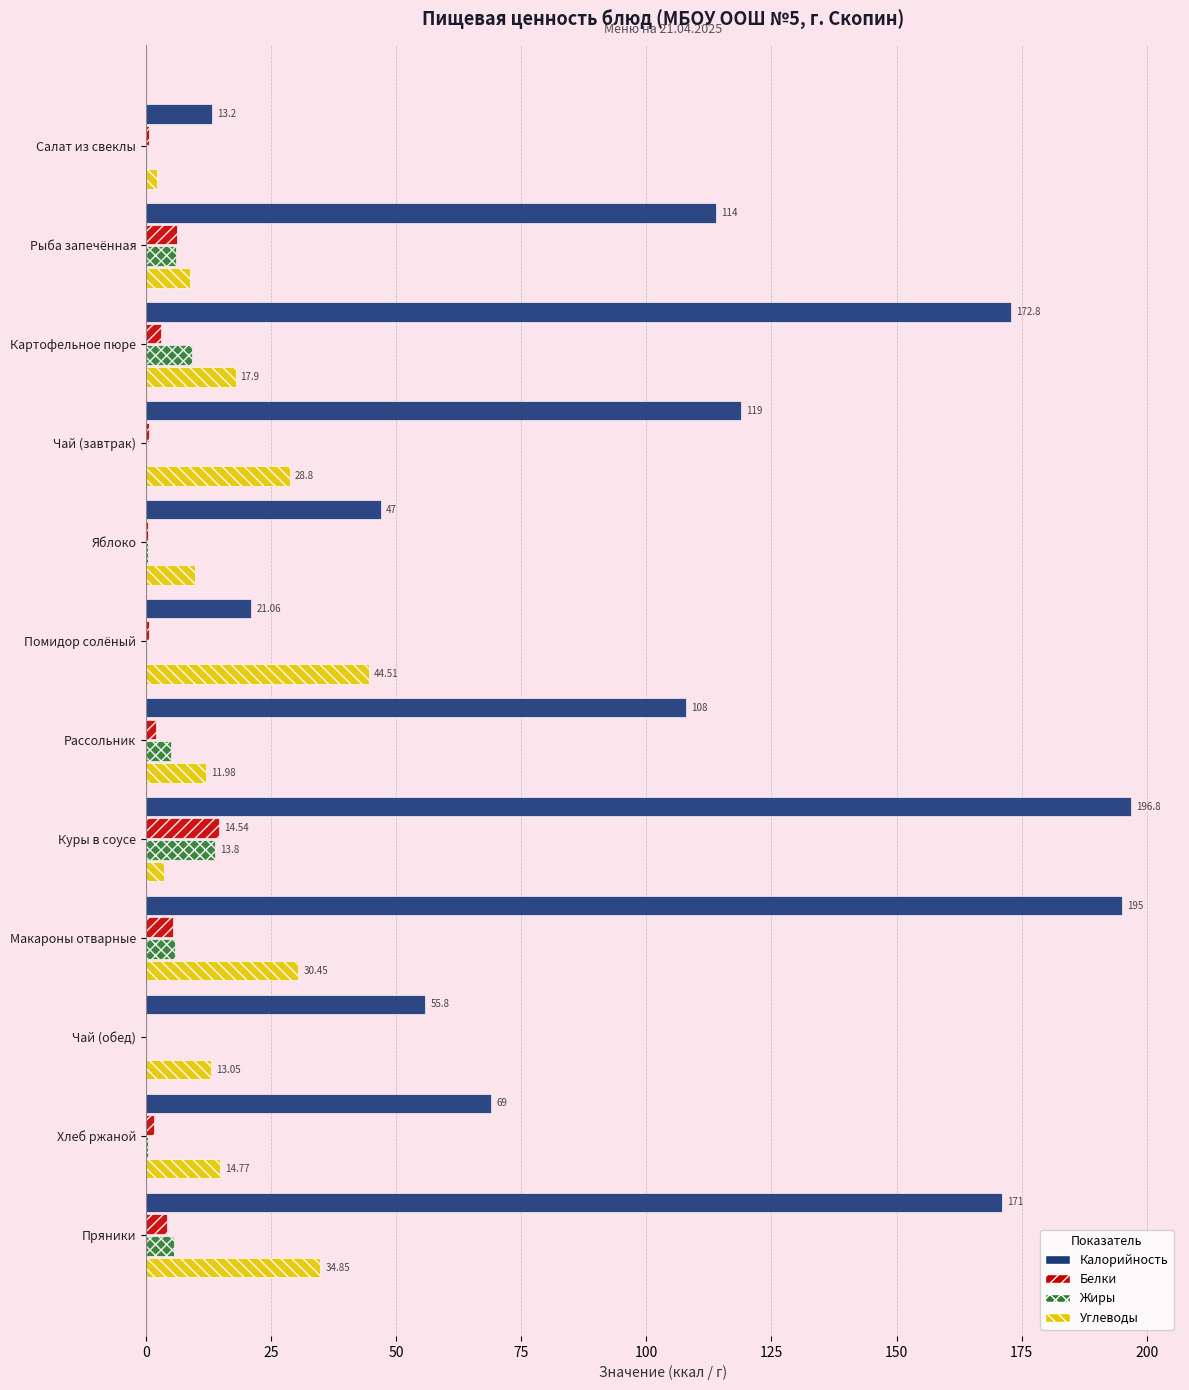

What are all the series names shown in the legend?

Калорийность, Белки, Жиры, Углеводы